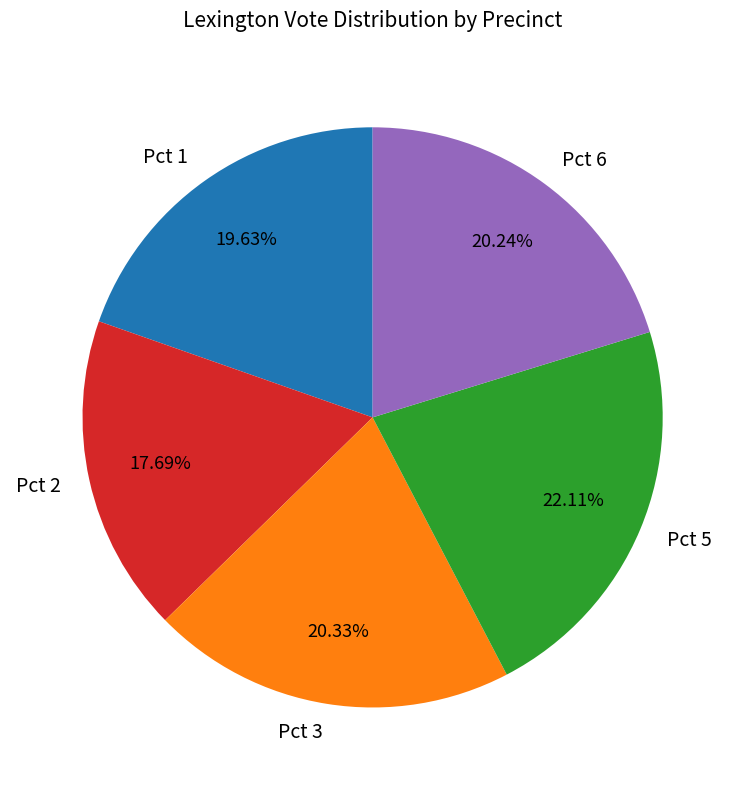

True or false: Pct 6 accounts for 20% of the total.

True